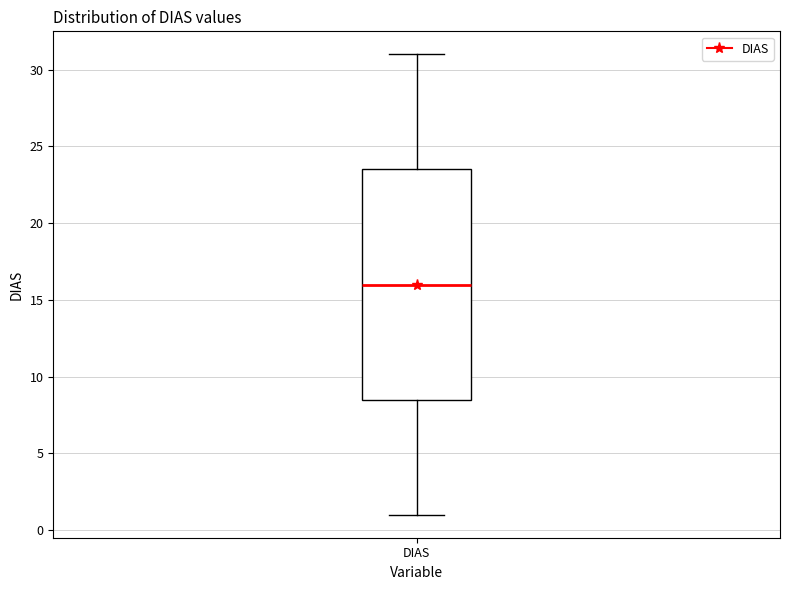

Read this box plot against the y-axis: the position of the median line, the range covered by the box, and the ends of both whiskers. The values are not printed on the chart, so give them approximately, as read against the axis.

median 16.0, box 8.5 to 23.5, whiskers 1.0 to 31.0